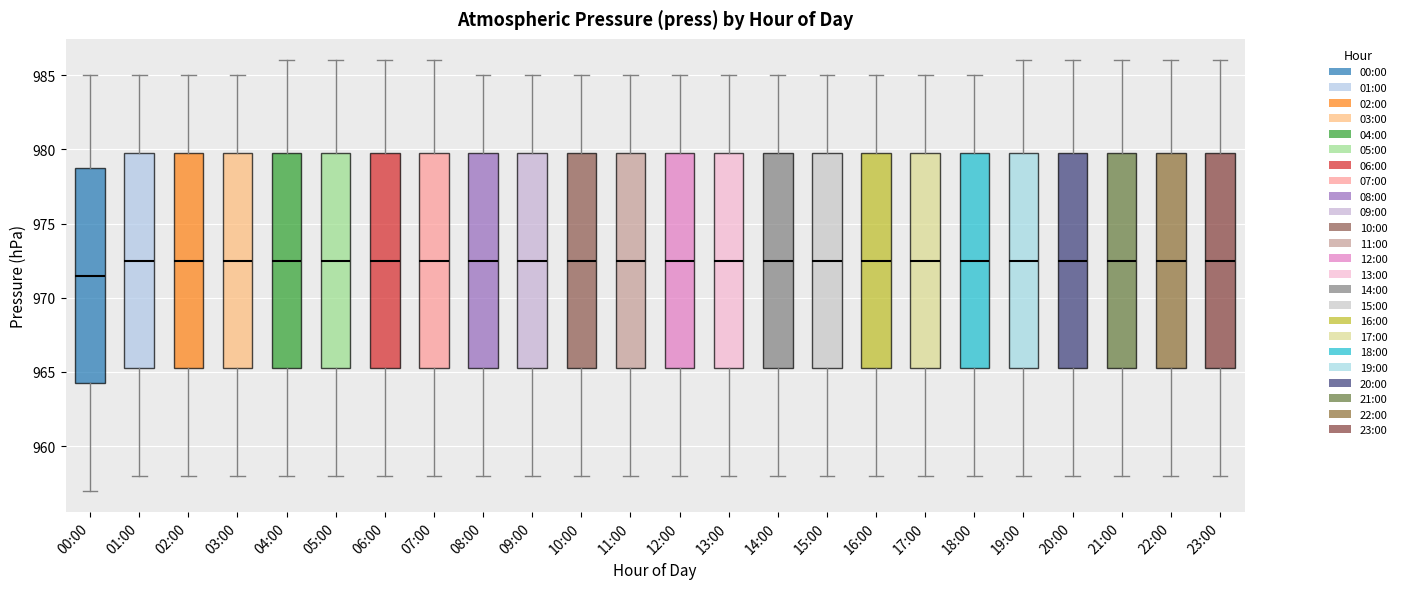

Reading left to right, transcribe this box plot: for each box, give where its median line is, the range the box spans, and where its two whiskers end, as read against the y-axis. The values are not printed on the chart, so give them approximately, as read against the axis.

00:00: median 971.5, box 964.5 to 979.0, whiskers 957.0 to 985.0
01:00: median 972.5, box 965.5 to 980.0, whiskers 958.0 to 985.0
02:00: median 972.5, box 965.5 to 980.0, whiskers 958.0 to 985.0
03:00: median 972.5, box 965.5 to 980.0, whiskers 958.0 to 985.0
04:00: median 972.5, box 965.5 to 980.0, whiskers 958.0 to 986.0
05:00: median 972.5, box 965.5 to 980.0, whiskers 958.0 to 986.0
06:00: median 972.5, box 965.5 to 980.0, whiskers 958.0 to 986.0
07:00: median 972.5, box 965.5 to 980.0, whiskers 958.0 to 986.0
08:00: median 972.5, box 965.5 to 980.0, whiskers 958.0 to 985.0
09:00: median 972.5, box 965.5 to 980.0, whiskers 958.0 to 985.0
10:00: median 972.5, box 965.5 to 980.0, whiskers 958.0 to 985.0
11:00: median 972.5, box 965.5 to 980.0, whiskers 958.0 to 985.0
12:00: median 972.5, box 965.5 to 980.0, whiskers 958.0 to 985.0
13:00: median 972.5, box 965.5 to 980.0, whiskers 958.0 to 985.0
14:00: median 972.5, box 965.5 to 980.0, whiskers 958.0 to 985.0
15:00: median 972.5, box 965.5 to 980.0, whiskers 958.0 to 985.0
16:00: median 972.5, box 965.5 to 980.0, whiskers 958.0 to 985.0
17:00: median 972.5, box 965.5 to 980.0, whiskers 958.0 to 985.0
18:00: median 972.5, box 965.5 to 980.0, whiskers 958.0 to 985.0
19:00: median 972.5, box 965.5 to 980.0, whiskers 958.0 to 986.0
20:00: median 972.5, box 965.5 to 980.0, whiskers 958.0 to 986.0
21:00: median 972.5, box 965.5 to 980.0, whiskers 958.0 to 986.0
22:00: median 972.5, box 965.5 to 980.0, whiskers 958.0 to 986.0
23:00: median 972.5, box 965.5 to 980.0, whiskers 958.0 to 986.0